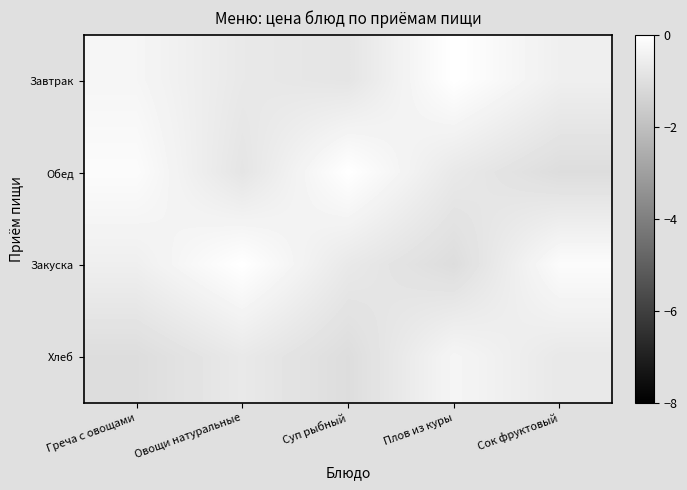

What is the total value across all series at Греча с овощами?

-2.0